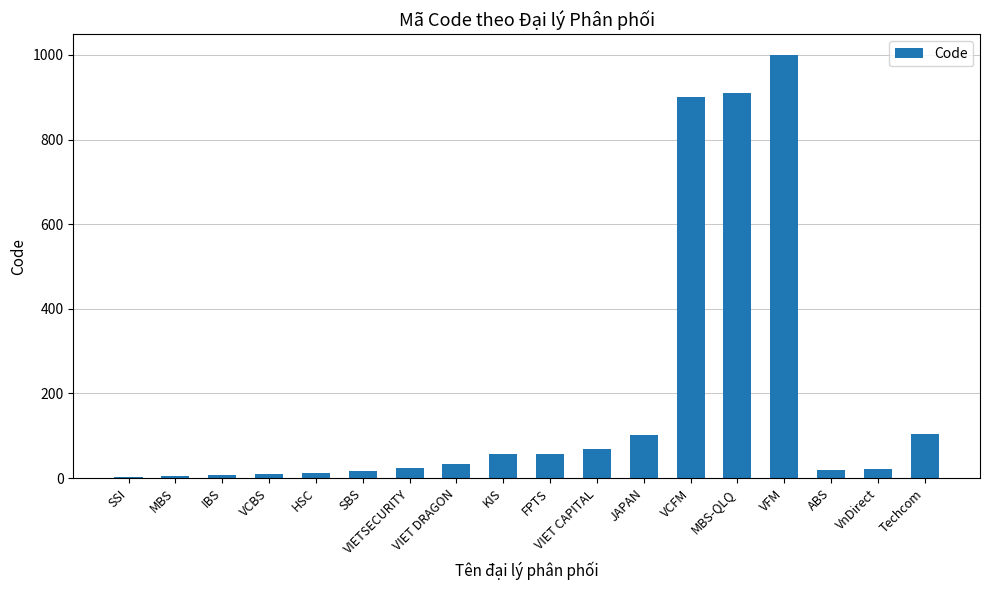

What is the sum of all values?

3344